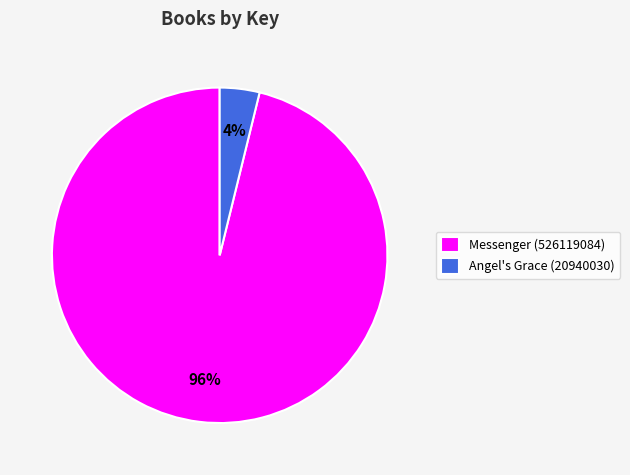

How many segments does this pie chart have?

2